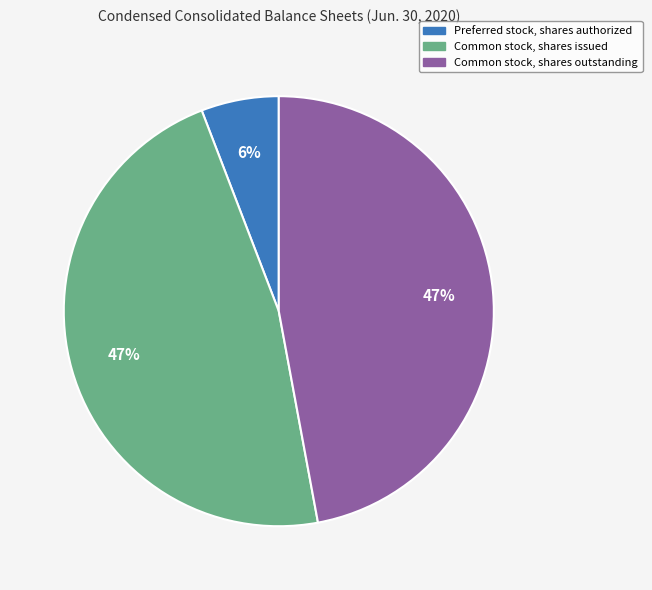

Does any single category account for the majority?

No